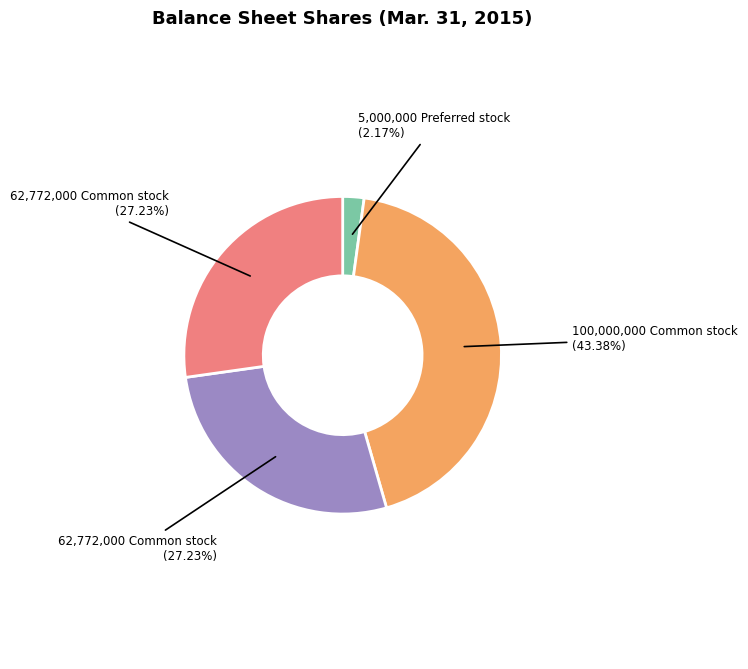

Is there any slice that represents more than half of the pie?

No